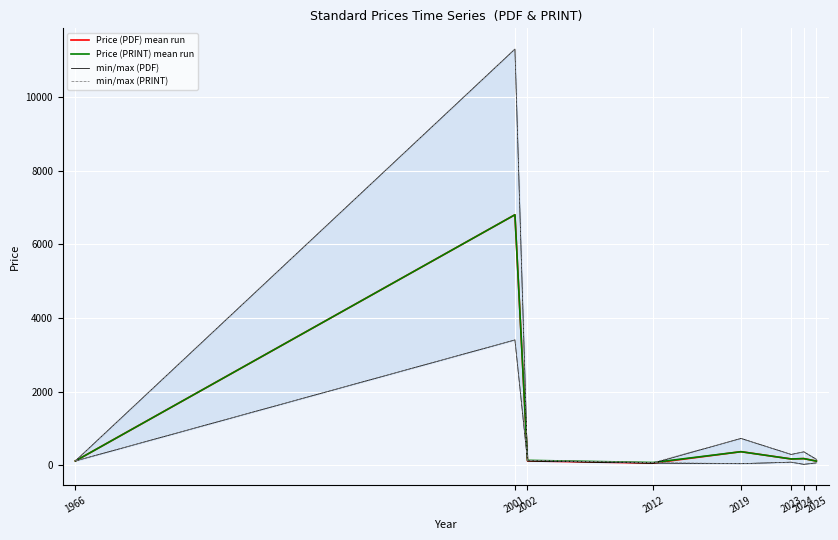

Rank the series at 1966 from lowest to highest value.

Price (PDF) mean run, Price (PRINT) mean run, min/max (PDF), min/max (PRINT)